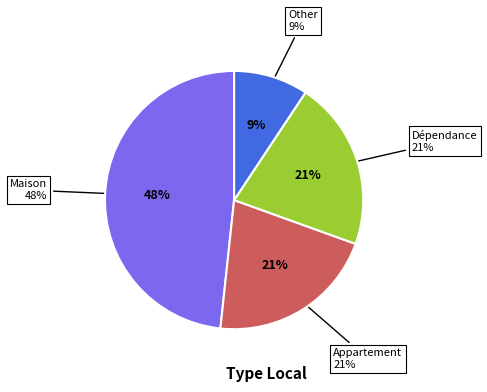

What percentage is the Other slice, to the nearest percent?

9%